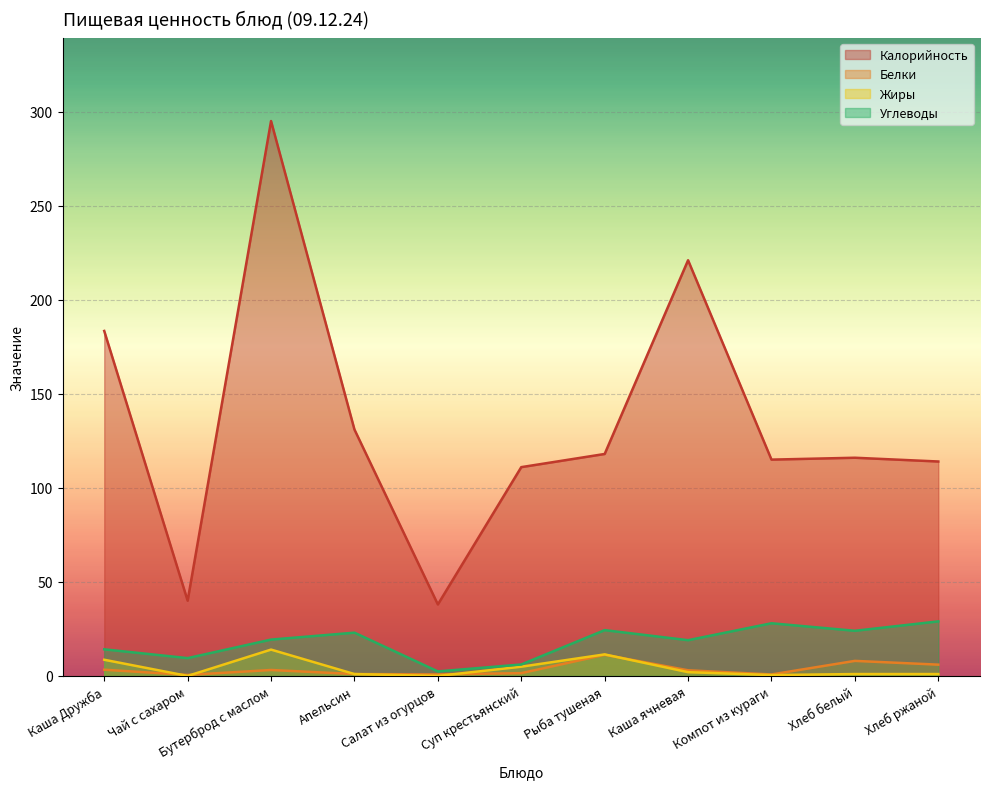

At which label does Углеводы reach its minimum?

Салат из огурцов